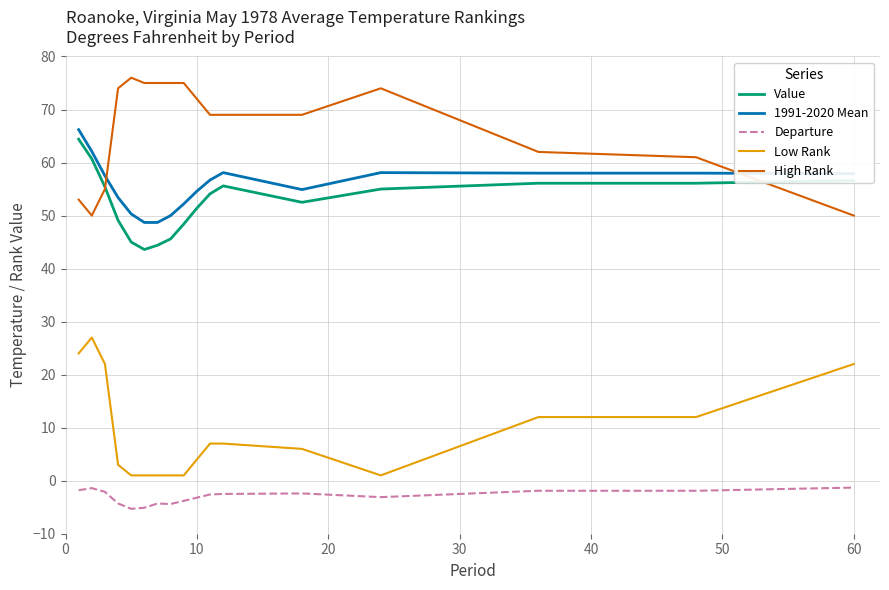

Is this an area chart (filled region under the line)?

No